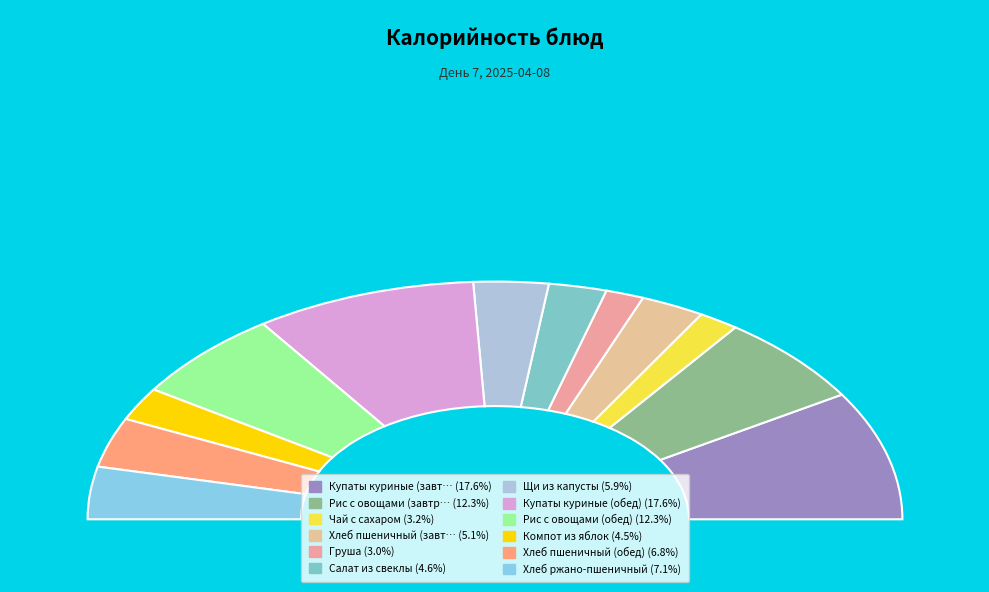

To the nearest percent, what percentage of the pie is Чай с сахаром?

3%